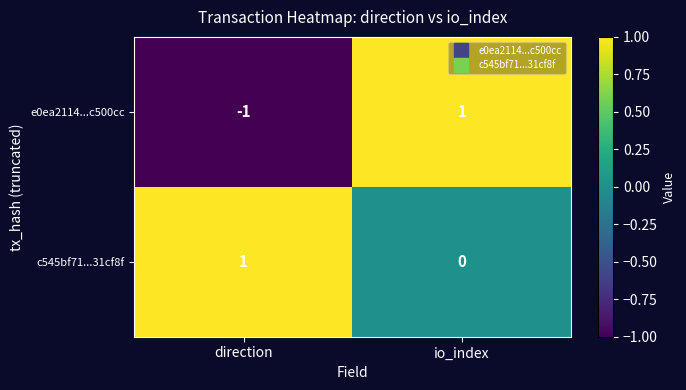

Between direction and io_index, which series saw the biggest shift?

e0ea2114...c500cc